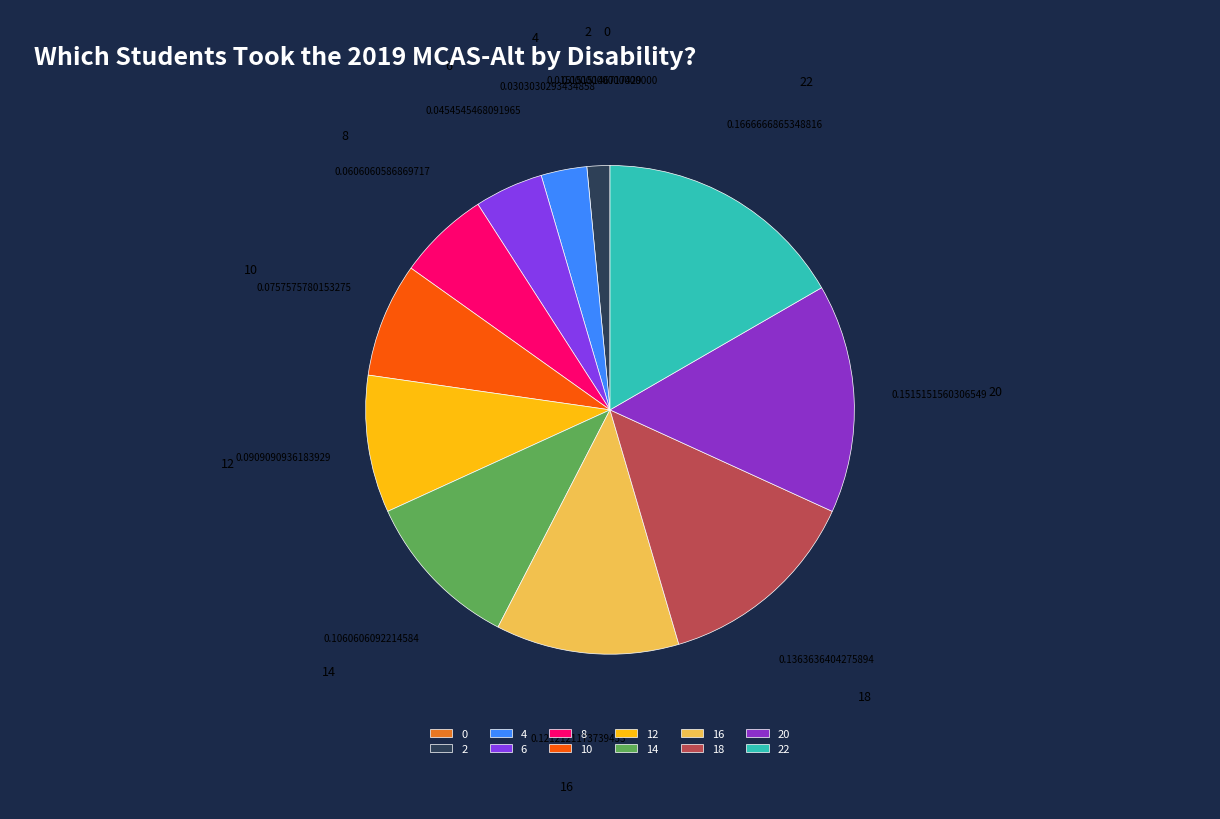

Between 8 and 22, which is larger?

22